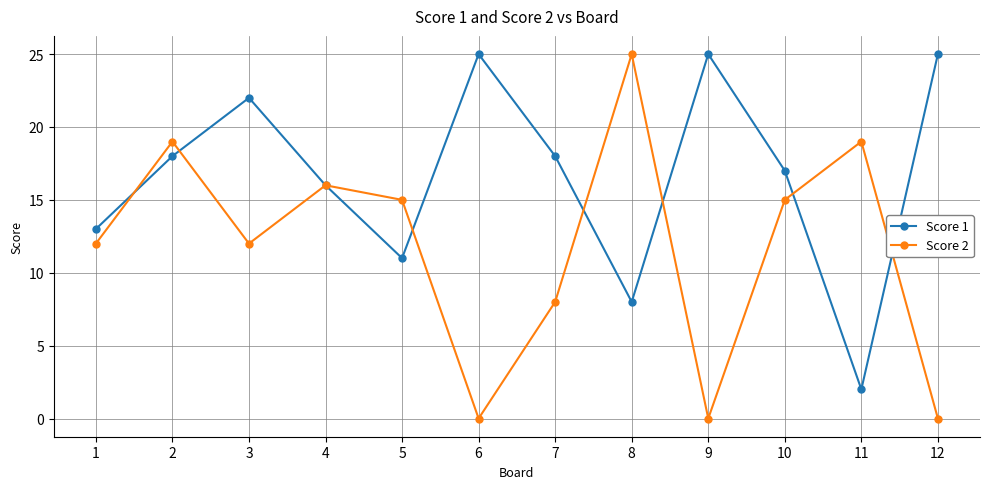

Rank the series by their average value, from highest to lowest.

Score 1, Score 2